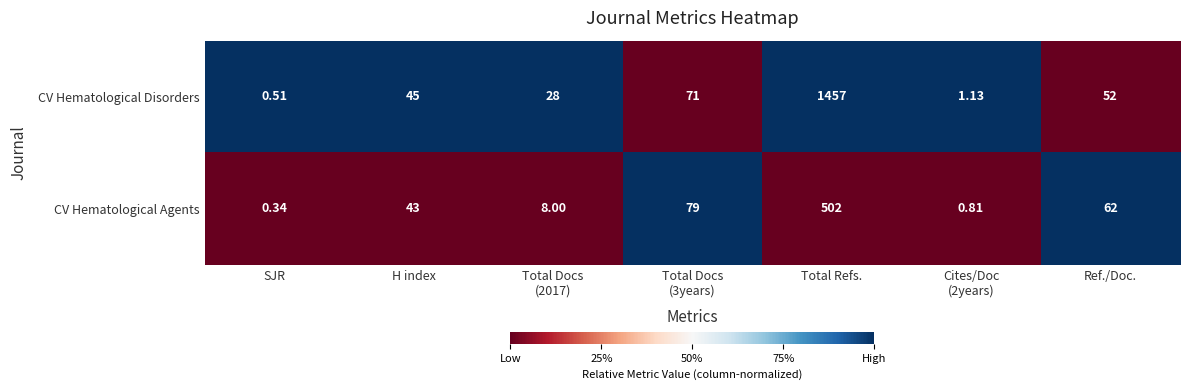

Rank the series by their maximum value, from highest to lowest.

CV Hematological Disorders, CV Hematological Agents